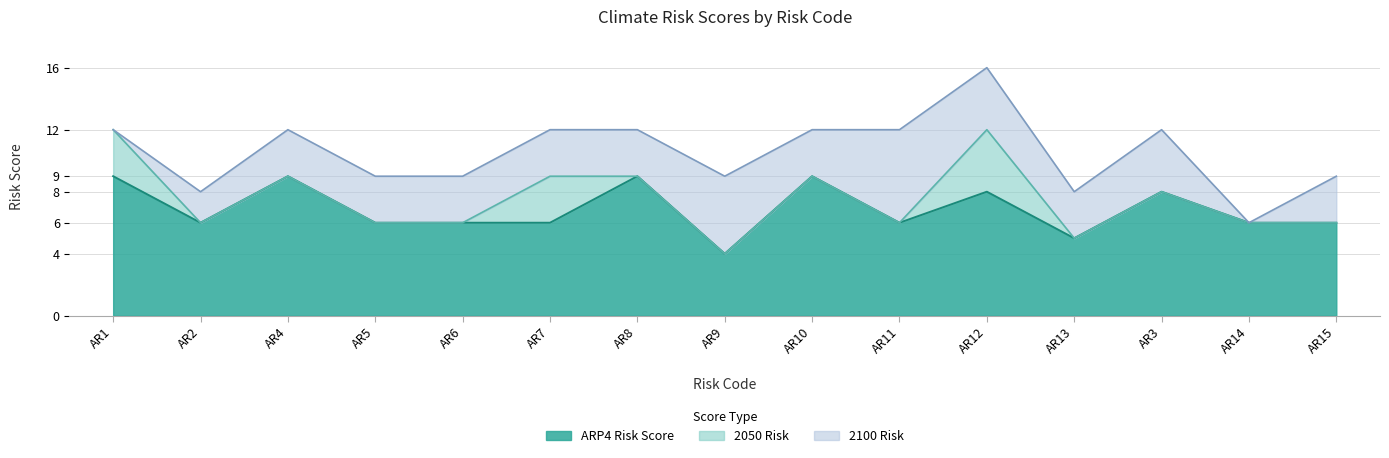

What is the maximum value shown in the chart?

16